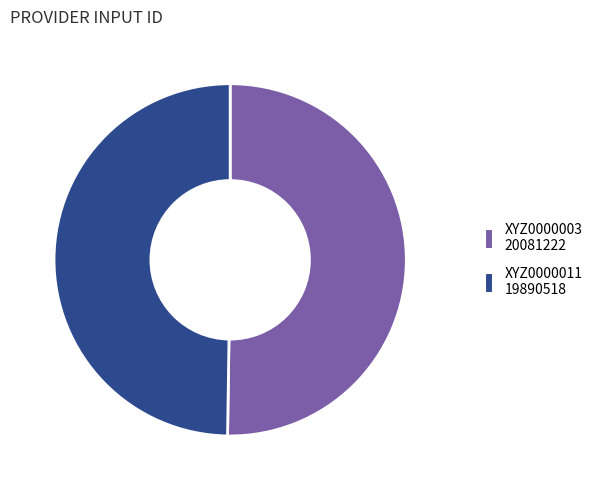

What is the ratio of the value at XYZ0000011 to the value at XYZ0000003?

1.0